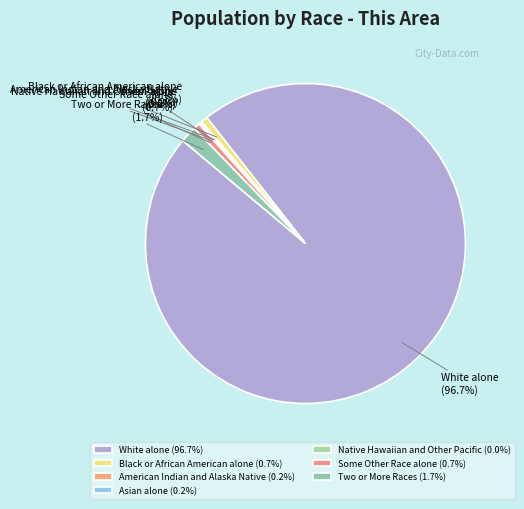

Count the number of slices in the pie.

7